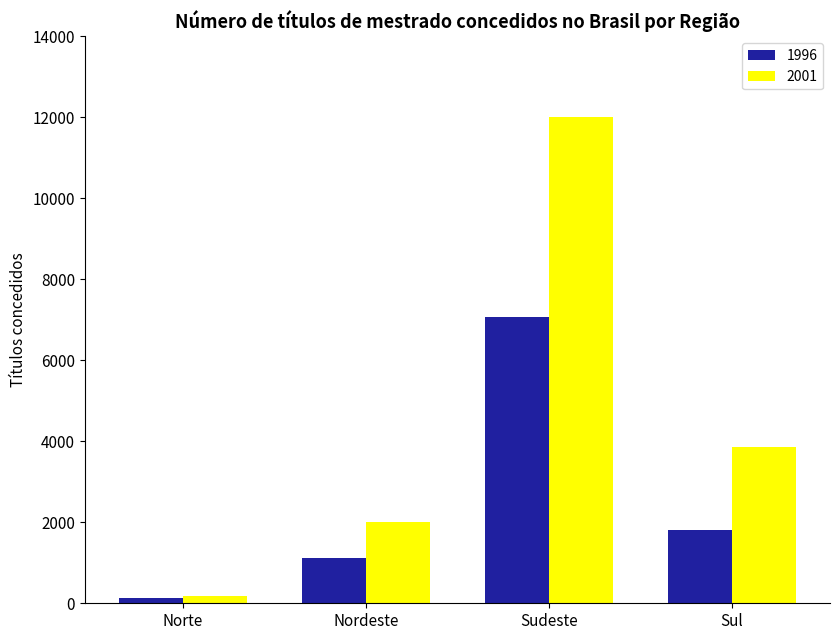

Where is 1996 nearest to the value 3601?

Sul